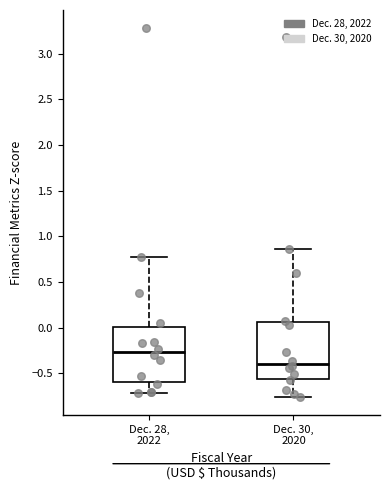

Where does the median line of the box for Dec. 28, 2022 sit on the y-axis? The values are not printed on the chart, so give them approximately, as read against the axis.

-0.25